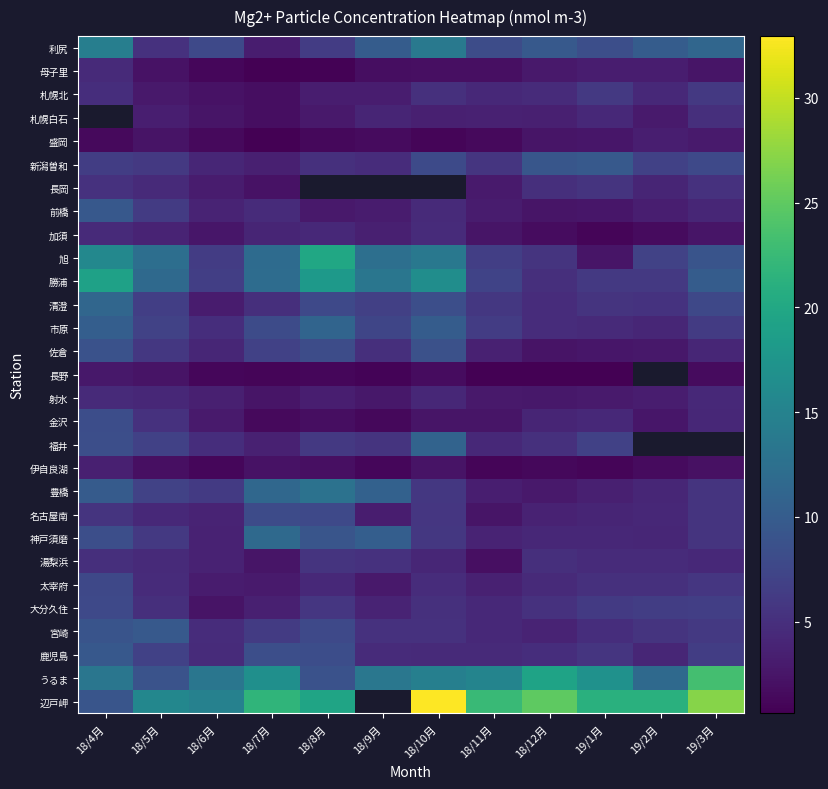

Which label corresponds to the smallest value in the chart?

18/7月